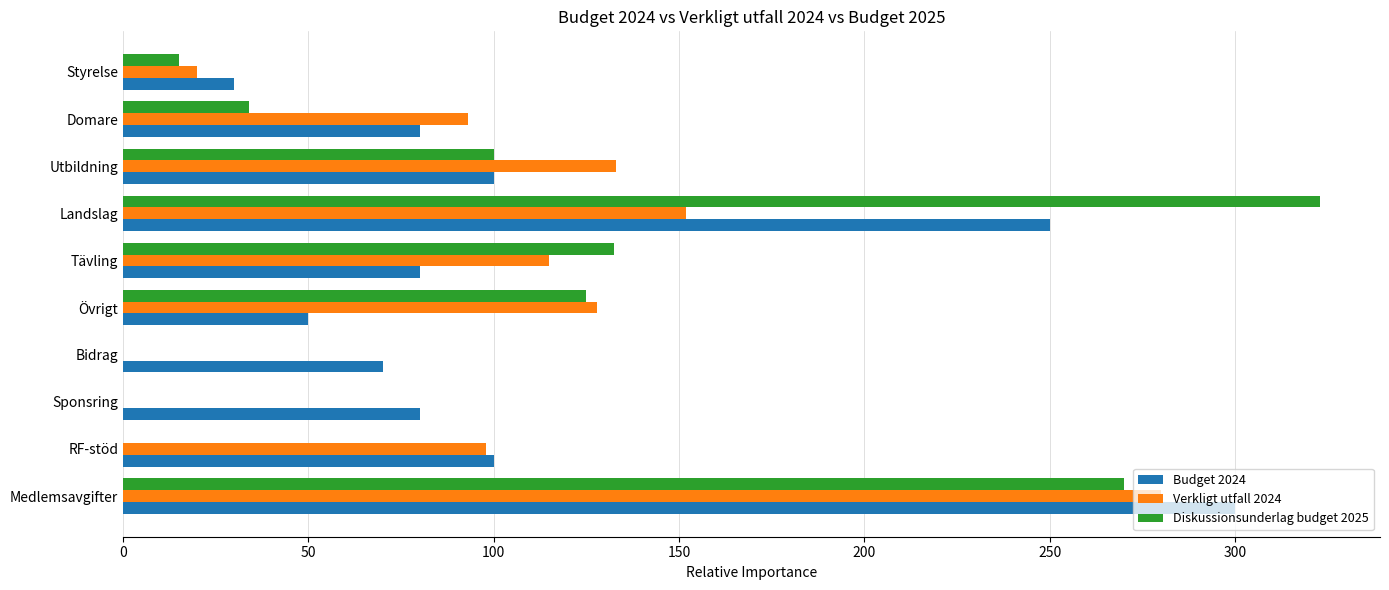

True or false: Verkligt utfall 2024 has a value of 128.0 at Övrigt.

True